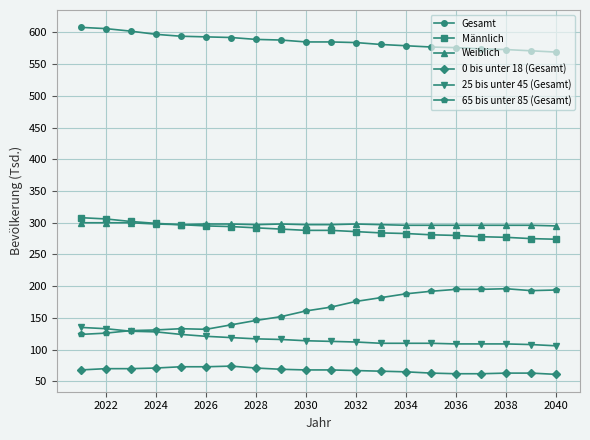

At how many categories does at least one series exceed 445?

20